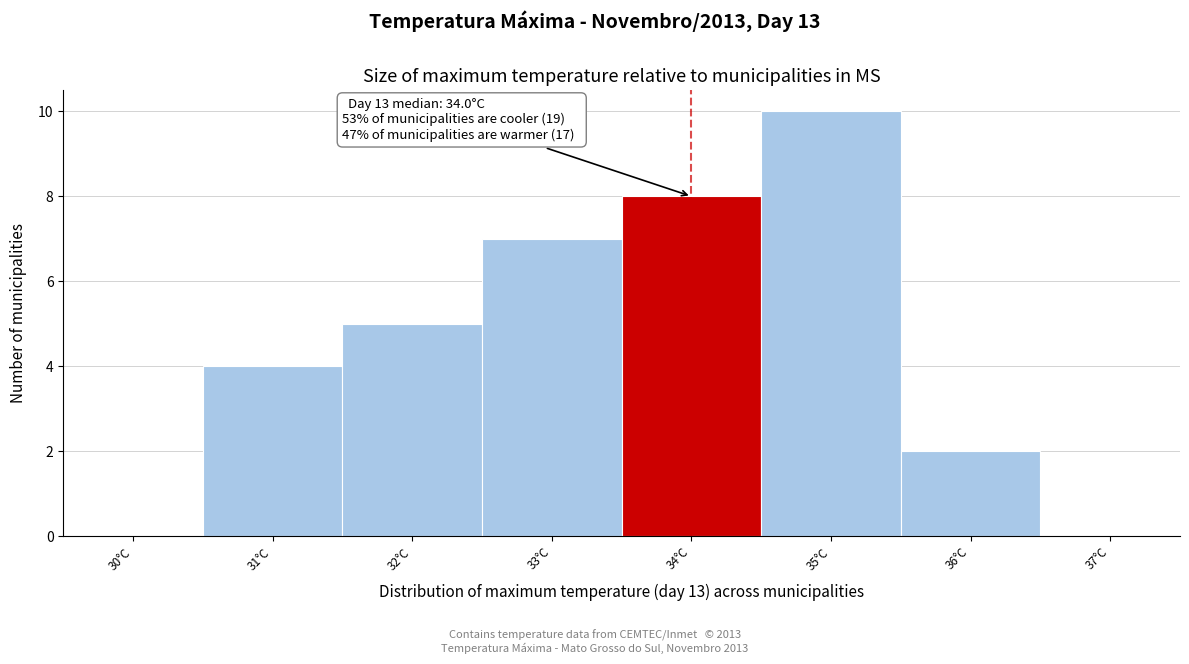

Over which range of the x-axis is the bar tallest?

34.5 to 35.5